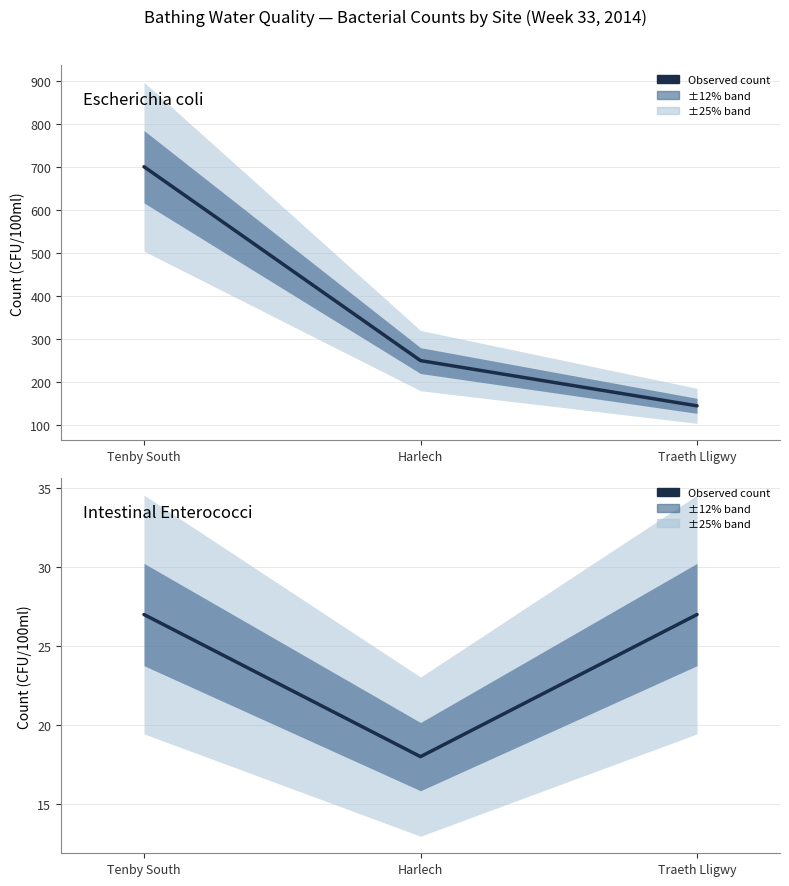

Reading right to left, extract all data points from this chart.

Escherichia coli: 145	250	700
Intestinal Enterococci: 27	18	27